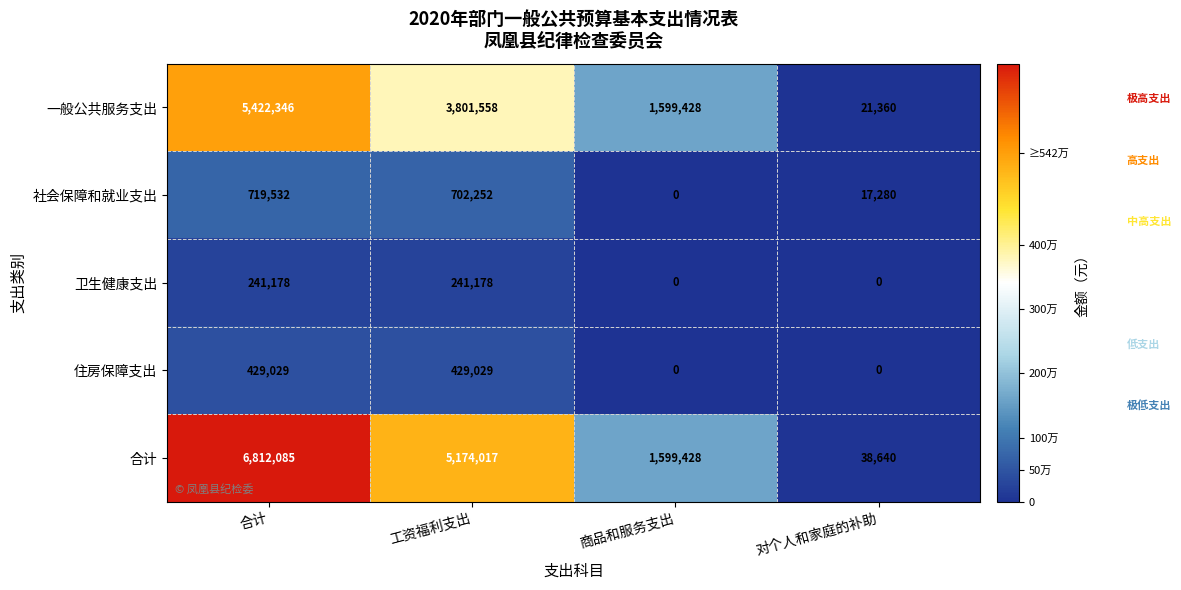

At which label does 合计 first exceed 5174017?

合计